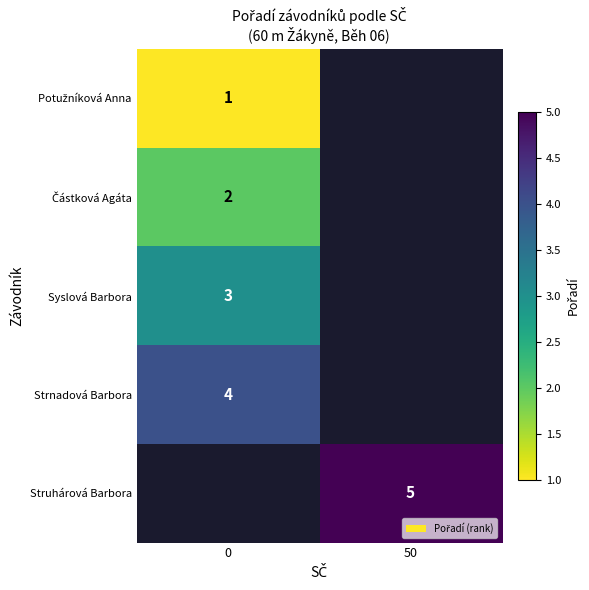

The value of Syslová Barbora at 0 is 5. True or false?

False